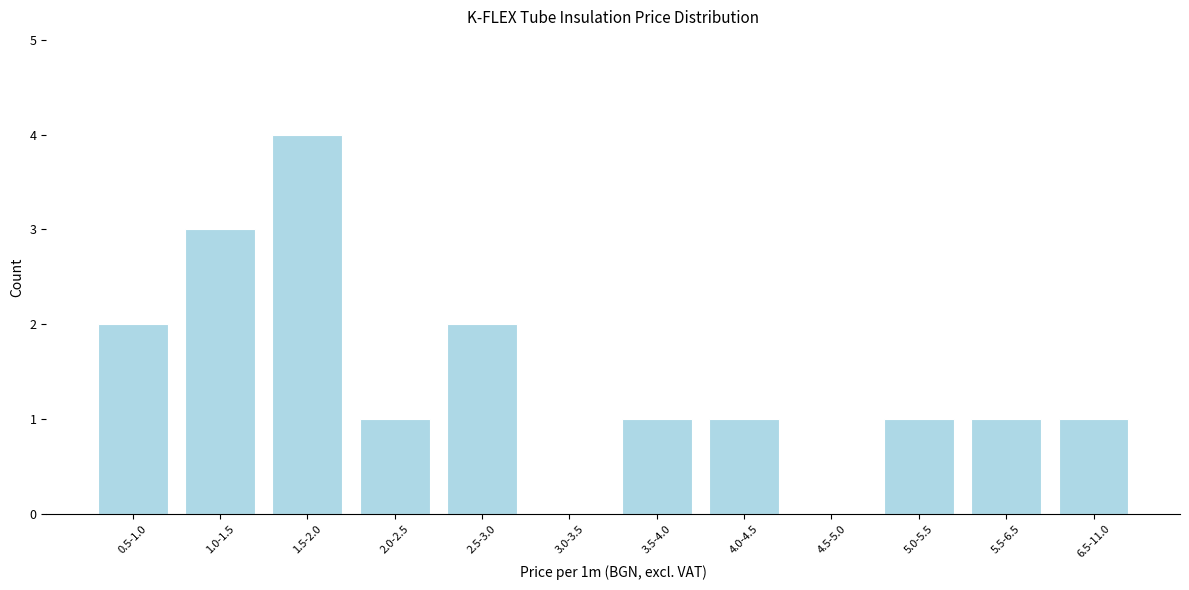

Reading left to right, transcribe all the data shown in this chart.

0.5-1.0=2	1.0-1.5=3	1.5-2.0=4	2.0-2.5=1	2.5-3.0=2	3.0-3.5=0	3.5-4.0=1	4.0-4.5=1	4.5-5.0=0	5.0-5.5=1	5.5-6.5=1	6.5-11.0=1